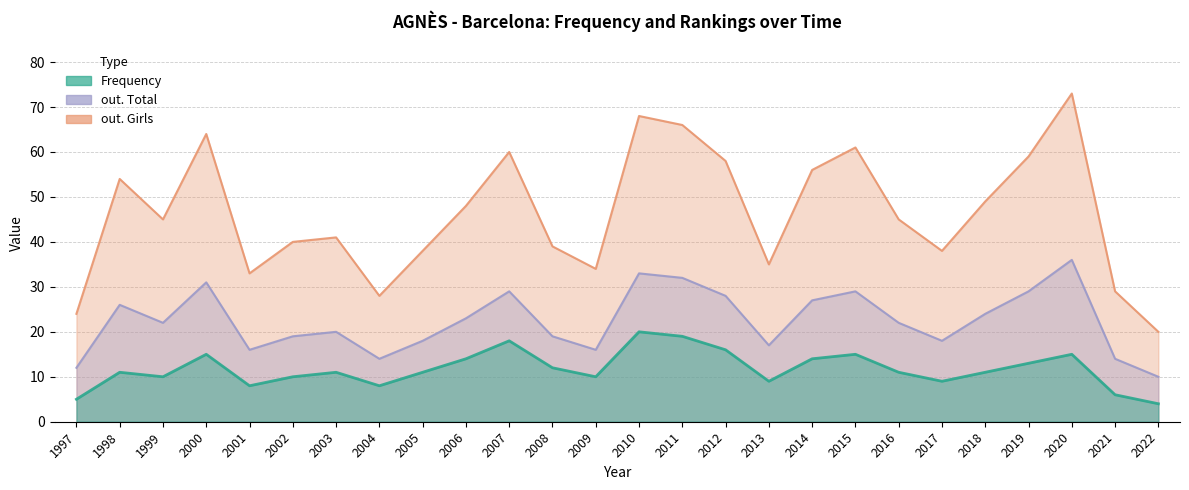

Which has a higher value, 2021 or 2009?

2009